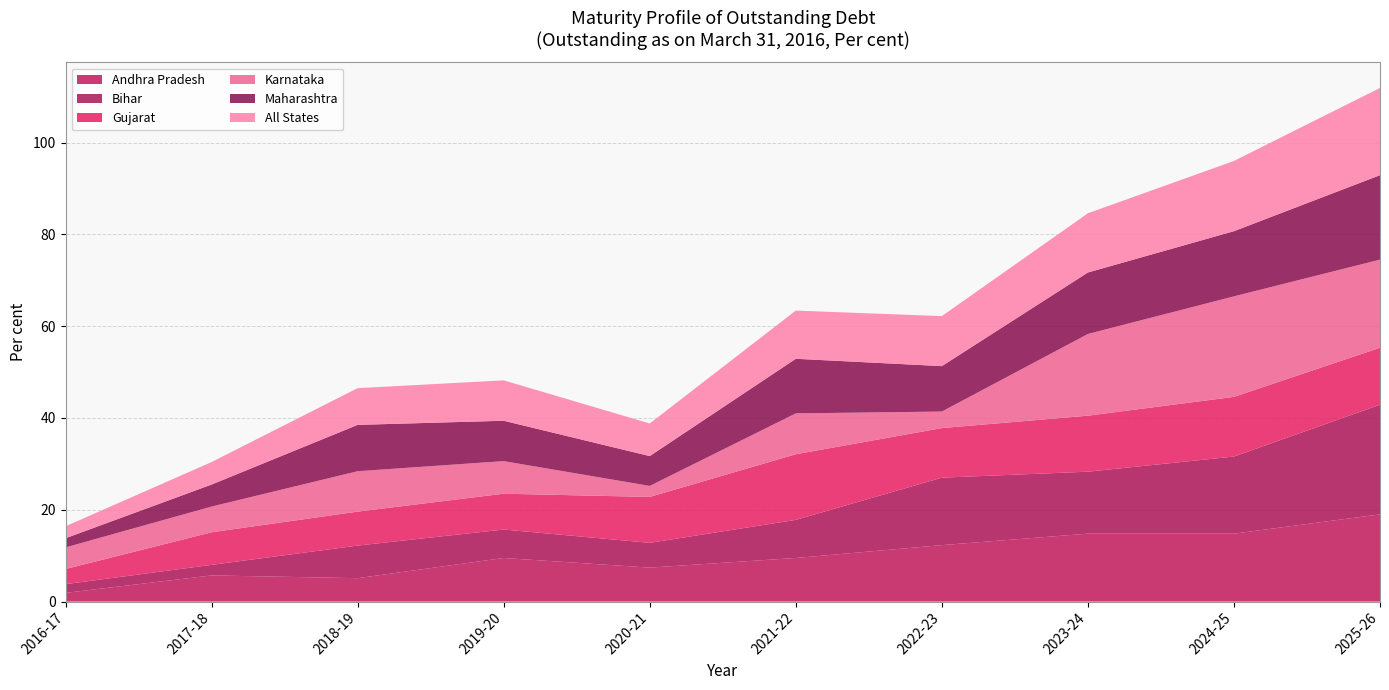

Reading right to left, what are all the values shown in this chart?

Andhra Pradesh: 2025-26=19.0	2024-25=14.8	2023-24=14.8	2022-23=12.3	2021-22=9.5	2020-21=7.4	2019-20=9.5	2018-19=5.1	2017-18=5.7	2016-17=1.9
Bihar: 2025-26=23.9	2024-25=16.8	2023-24=13.5	2022-23=14.7	2021-22=8.3	2020-21=5.4	2019-20=6.2	2018-19=7.1	2017-18=2.3	2016-17=1.9
Gujarat: 2025-26=12.4	2024-25=13.0	2023-24=12.2	2022-23=10.8	2021-22=14.3	2020-21=10.0	2019-20=7.8	2018-19=7.4	2017-18=7.1	2016-17=3.3
Karnataka: 2025-26=19.2	2024-25=21.9	2023-24=17.8	2022-23=3.6	2021-22=8.9	2020-21=2.4	2019-20=7.1	2018-19=8.8	2017-18=5.6	2016-17=4.7
Maharashtra: 2025-26=18.4	2024-25=14.2	2023-24=13.4	2022-23=9.9	2021-22=11.9	2020-21=6.5	2019-20=8.8	2018-19=10.1	2017-18=4.8	2016-17=2.0
All States: 2025-26=19.0	2024-25=15.3	2023-24=12.9	2022-23=10.9	2021-22=10.5	2020-21=7.1	2019-20=8.8	2018-19=8.0	2017-18=4.9	2016-17=2.6